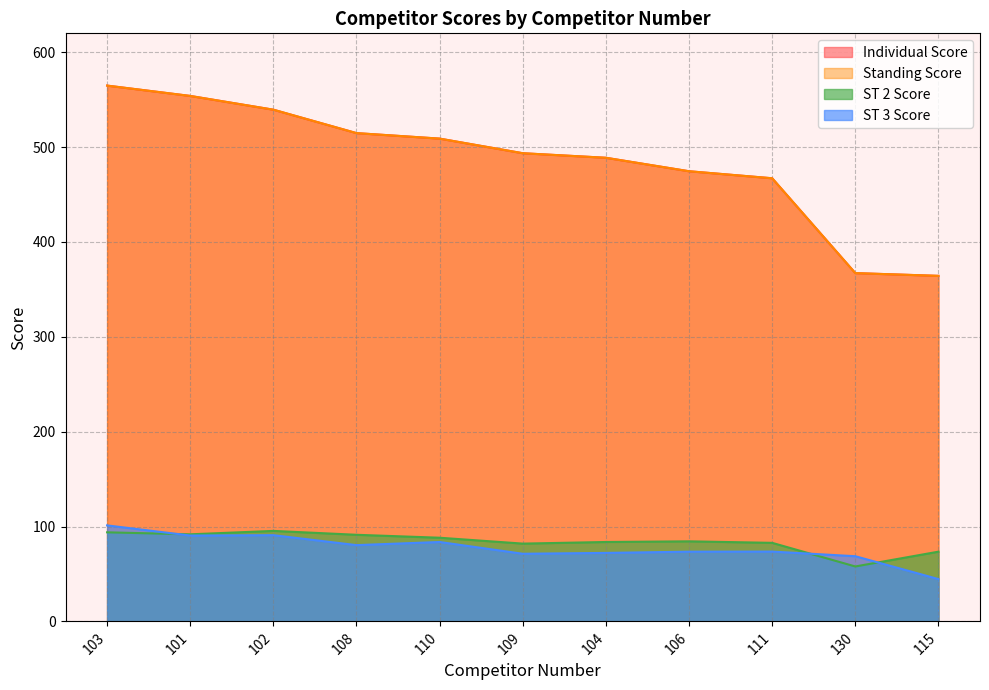

How many interior local valleys does the ST 3 Score series have?

3